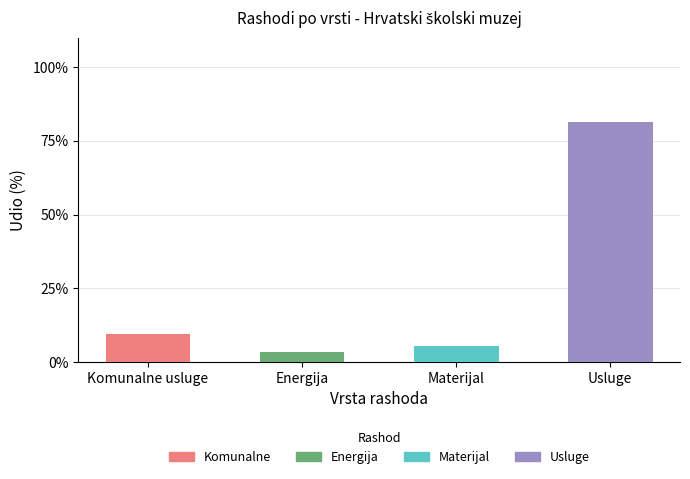

Does the chart contain stacked bars?

Yes